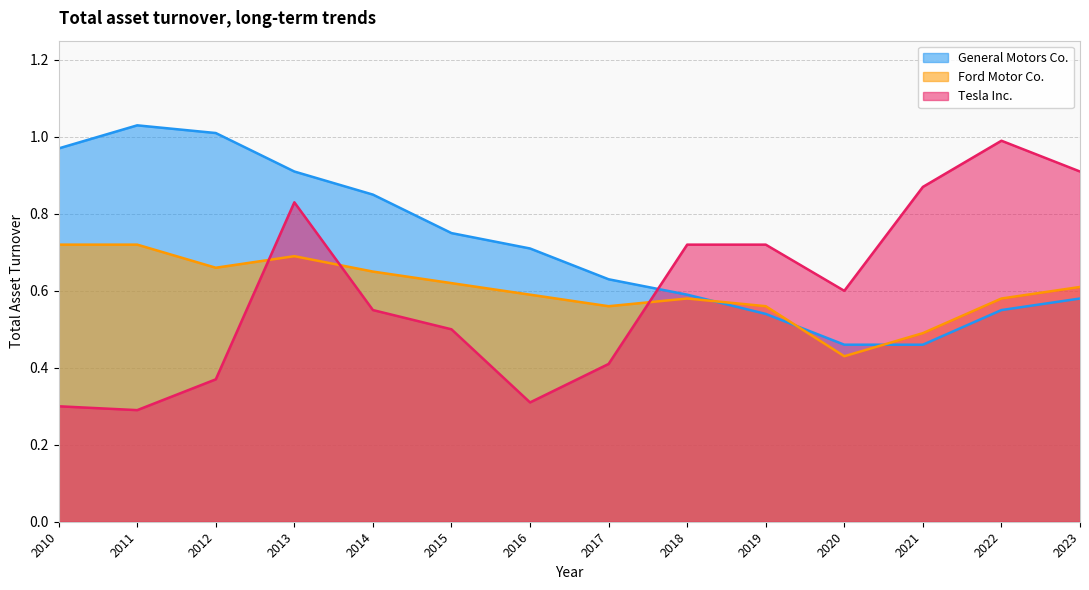

Reading right to left, transcribe all the data shown in this chart.

General Motors Co.: 2010=1.0	2011=1.0	2012=1.0	2013=0.9	2014=0.8	2015=0.8	2016=0.7	2017=0.6	2018=0.6	2019=0.5	2020=0.5	2021=0.5	2022=0.6	2023=0.6
Ford Motor Co.: 2010=0.7	2011=0.7	2012=0.7	2013=0.7	2014=0.7	2015=0.6	2016=0.6	2017=0.6	2018=0.6	2019=0.6	2020=0.4	2021=0.5	2022=0.6	2023=0.6
Tesla Inc.: 2010=0.3	2011=0.3	2012=0.4	2013=0.8	2014=0.6	2015=0.5	2016=0.3	2017=0.4	2018=0.7	2019=0.7	2020=0.6	2021=0.9	2022=1.0	2023=0.9